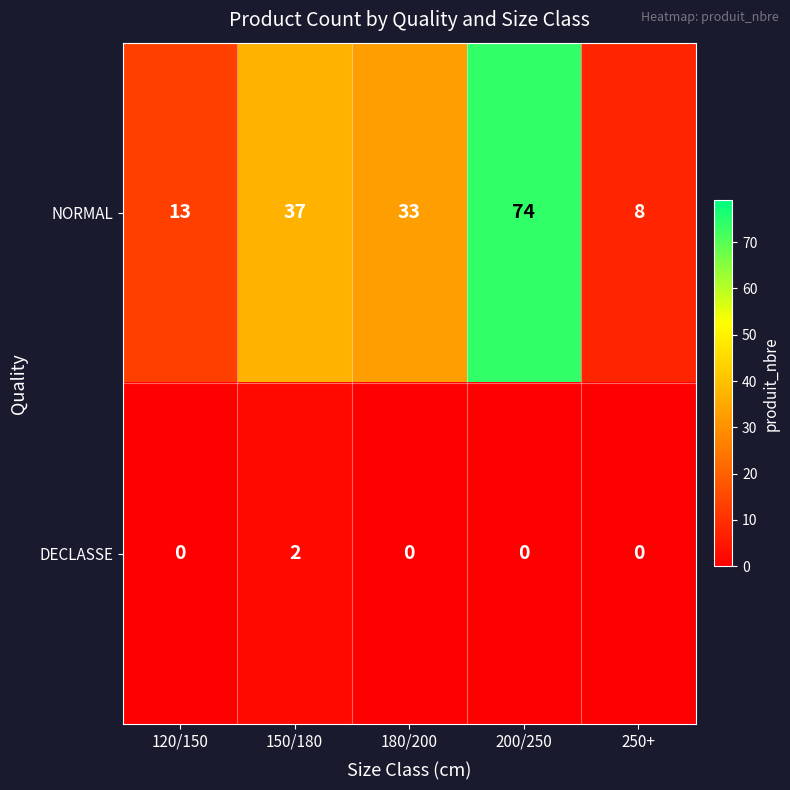

List the series in order of their overall mean, lowest first.

DECLASSE, NORMAL